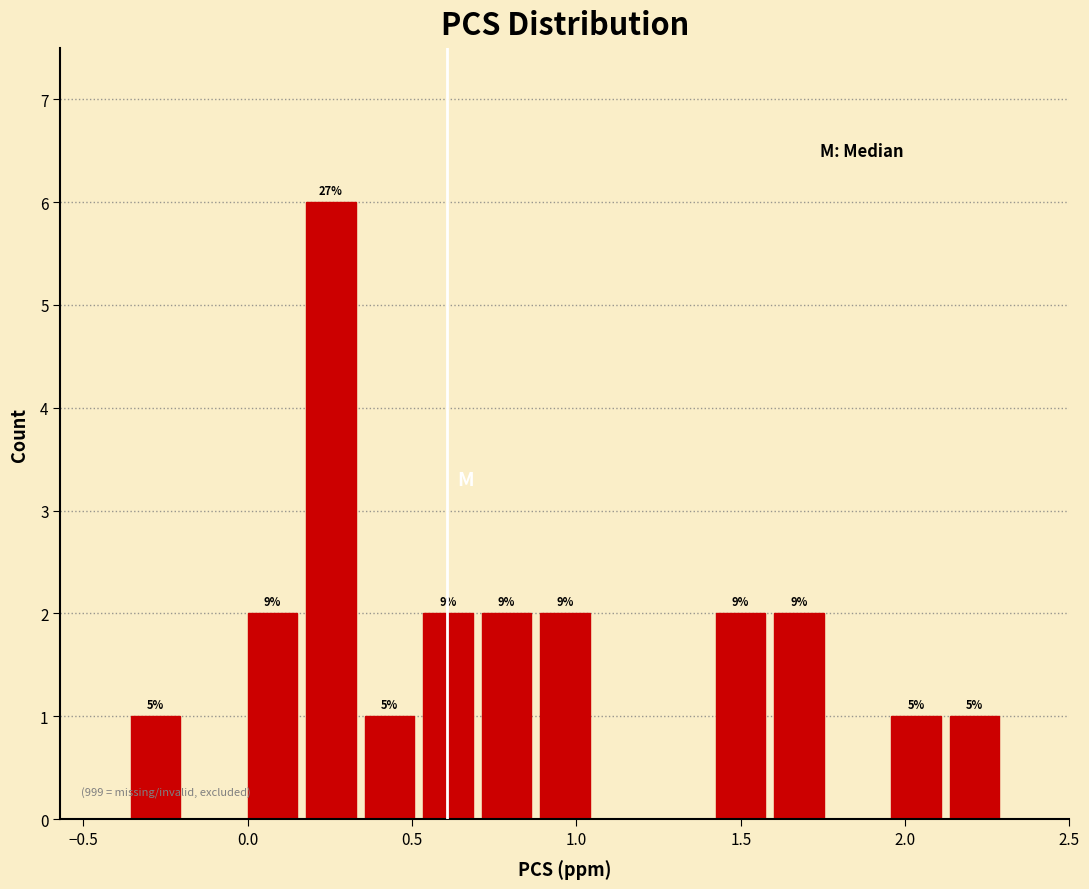

Around what value on the x-axis is the tallest bar? Give the approximate position of its centre, as read against the axis.

0.25